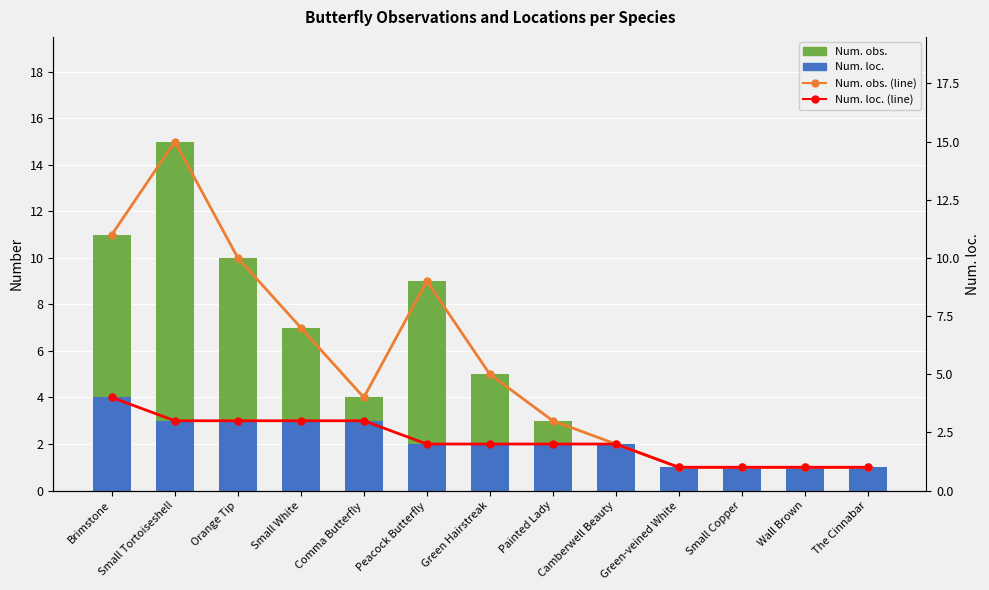

Which series changed the most between Comma Butterfly and Peacock Butterfly?

Num. obs. (above loc.)